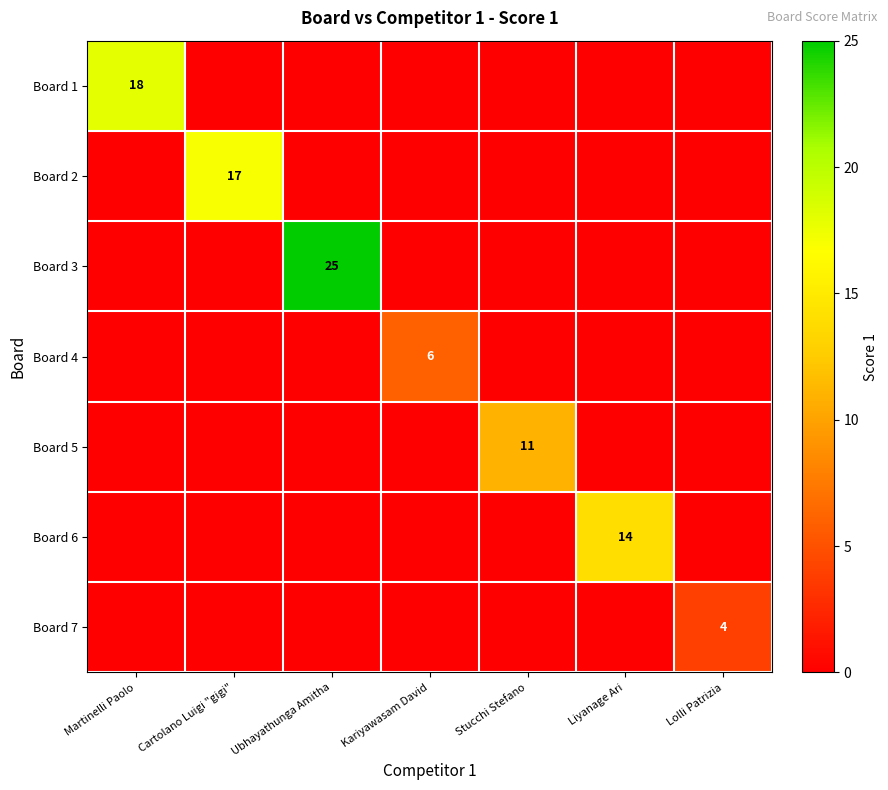

The Board 2 series shows 17 at Cartolano Luigi "gigi". True or false?

True